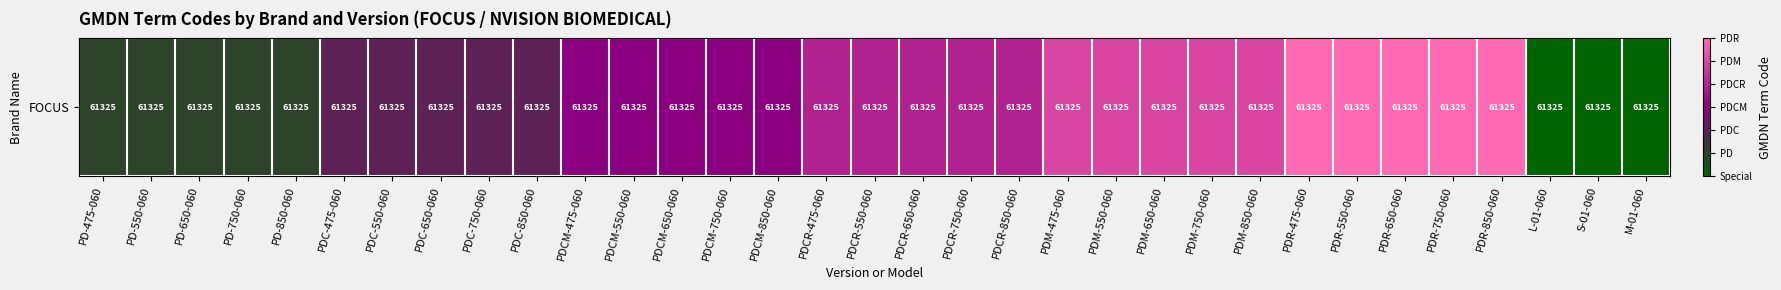

Rank the categories by value from lowest to highest.

L-01-060, S-01-060, M-01-060, PD-475-060, PD-550-060, PD-650-060, PD-750-060, PD-850-060, PDC-475-060, PDC-550-060, PDC-650-060, PDC-750-060, PDC-850-060, PDCM-475-060, PDCM-550-060, PDCM-650-060, PDCM-750-060, PDCM-850-060, PDCR-475-060, PDCR-550-060, PDCR-650-060, PDCR-750-060, PDCR-850-060, PDM-475-060, PDM-550-060, PDM-650-060, PDM-750-060, PDM-850-060, PDR-475-060, PDR-550-060, PDR-650-060, PDR-750-060, PDR-850-060